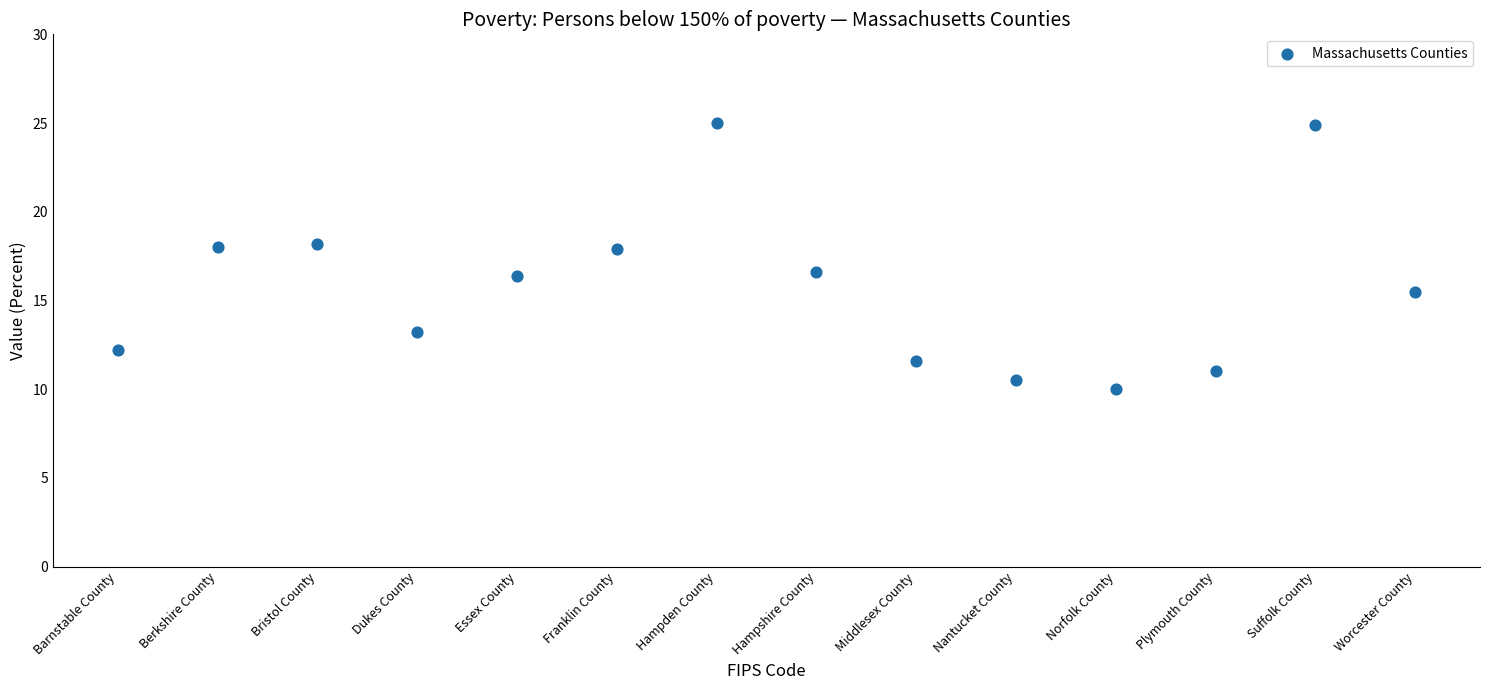

What is the range of Y values (max minus min)?

15.0